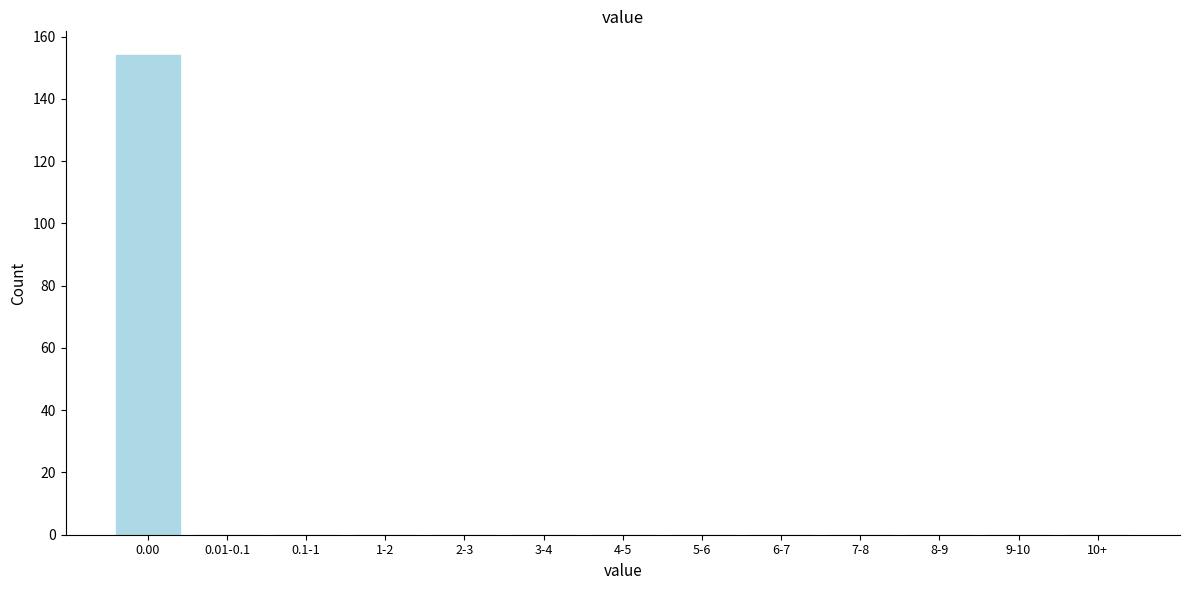

Reading left to right, extract all data points from this chart.

0.00=154	0.01-0.1=0	0.1-1=0	1-2=0	2-3=0	3-4=0	4-5=0	5-6=0	6-7=0	7-8=0	8-9=0	9-10=0	10+=0